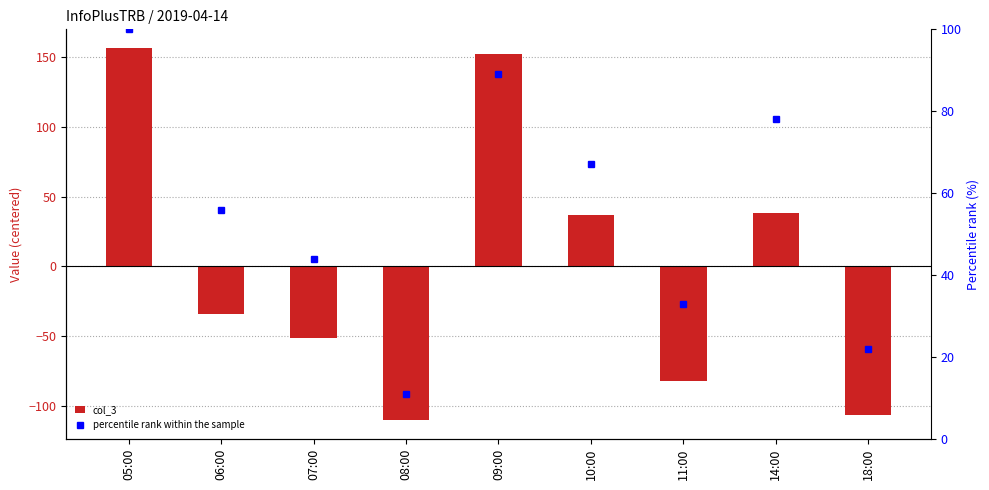

List the series in order of their peak value, lowest first.

percentile rank within the sample, col_3